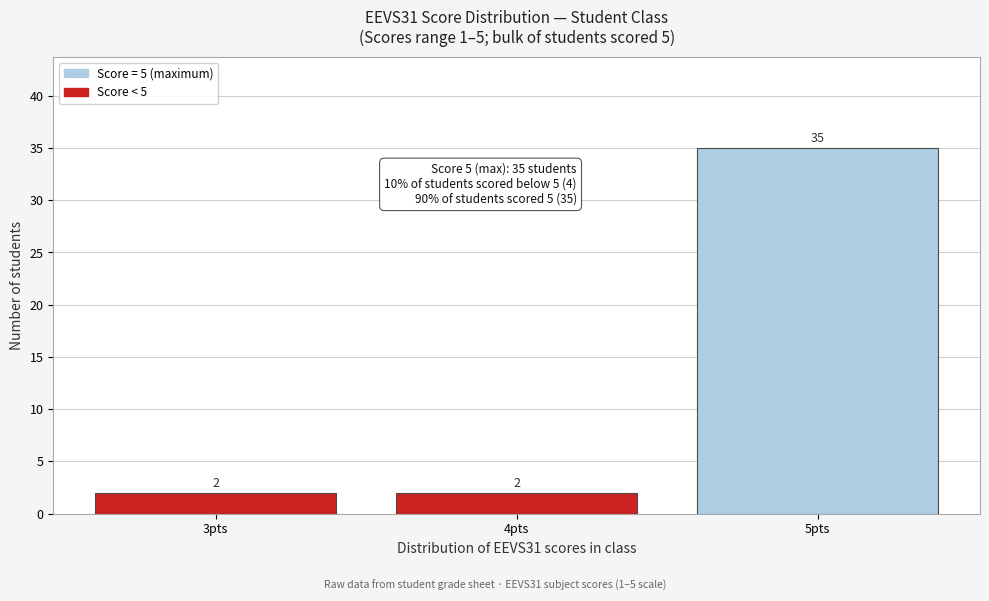

Reading right to left, extract all data points from this chart.

35	2	2